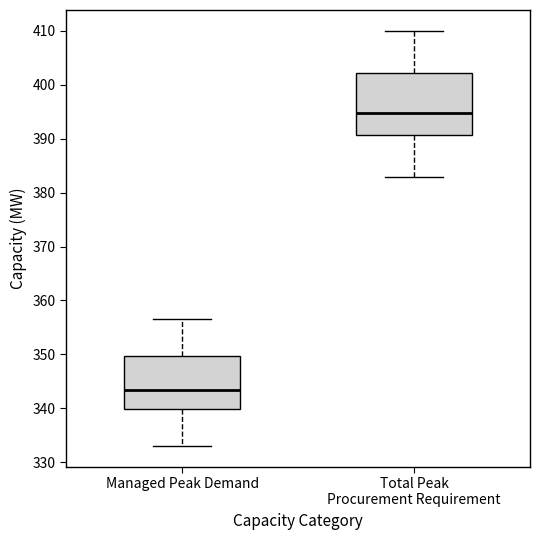

Reading left to right, read every box against the y-axis: the position of its median line, the range the box covers, and the ends of its whiskers. The values are not printed on the chart, so give them approximately, as read against the axis.

Managed Peak Demand: median 343, box 340 to 350, whiskers 333 to 357
Total Peak Procurement Requirement: median 395, box 391 to 402, whiskers 383 to 410